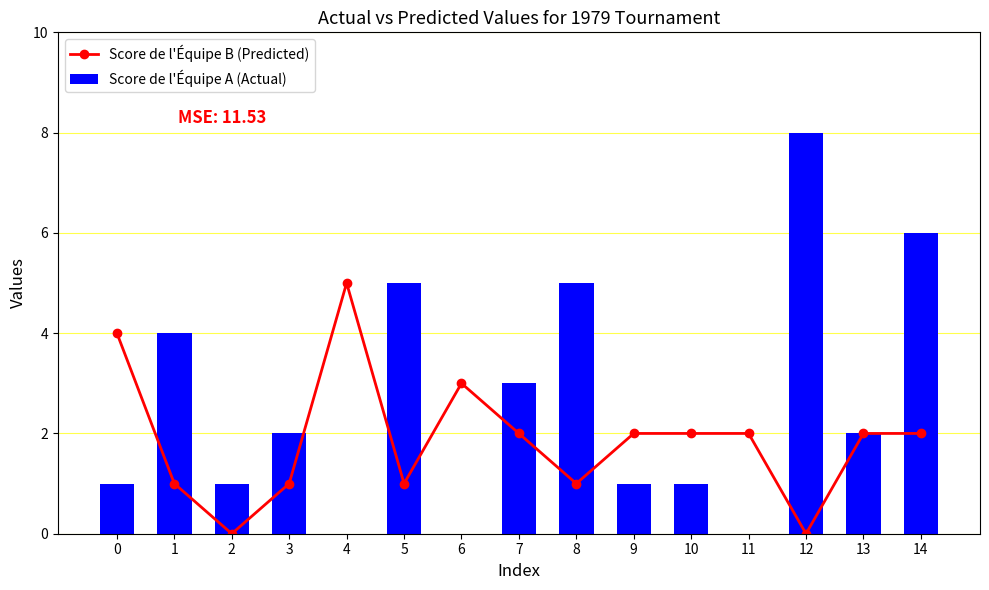

The Score de l'Équipe A (Actual) series shows 3 at 13. True or false?

False